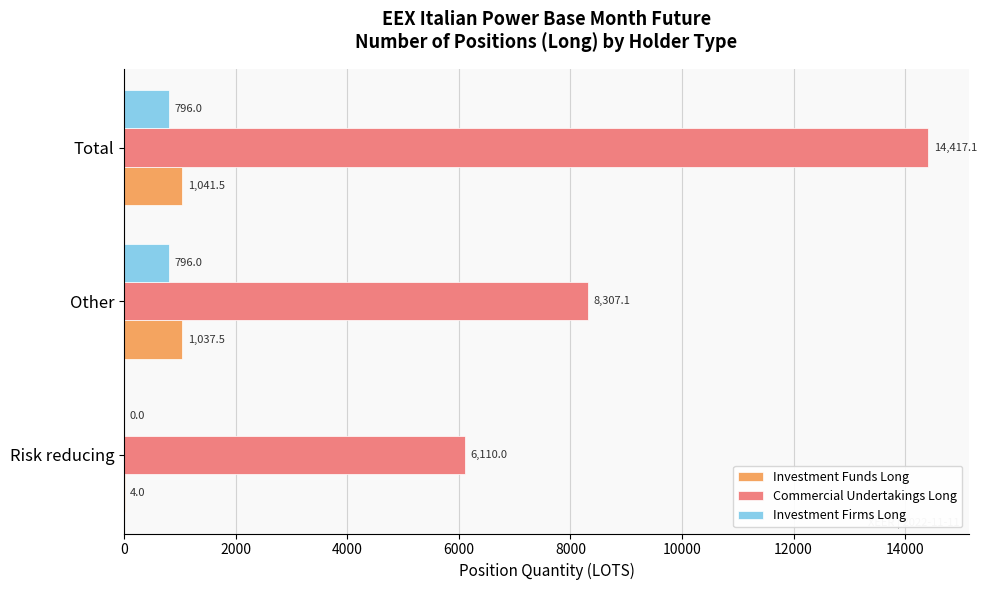

What is the total value across all series at Risk reducing?

6114.0